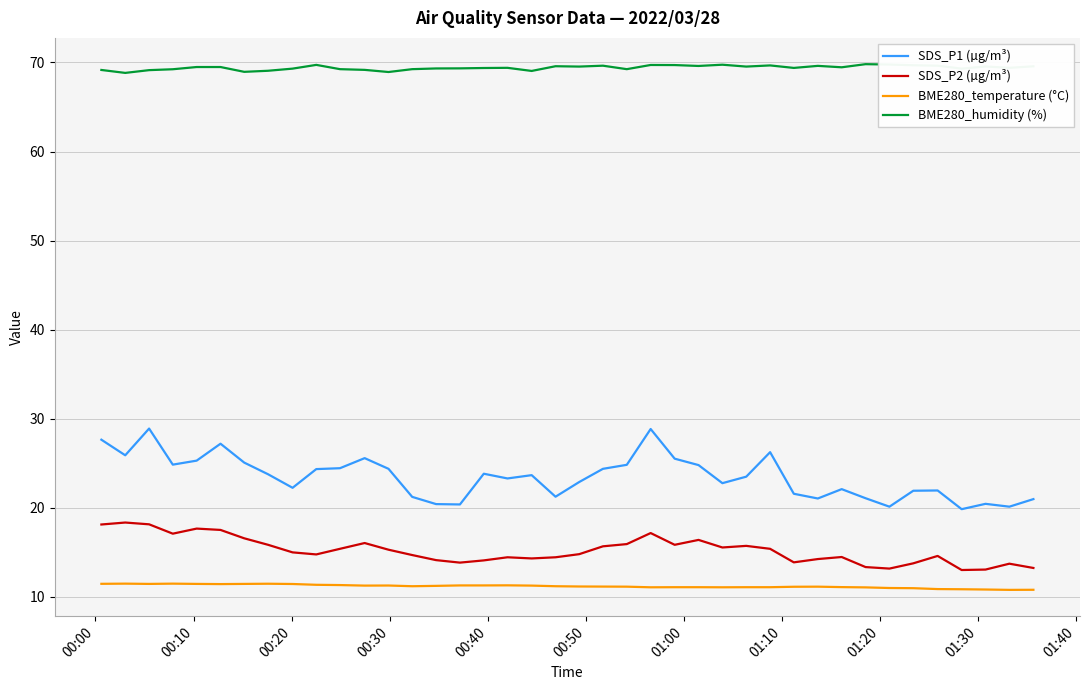

What is the maximum value shown in the chart?

69.8